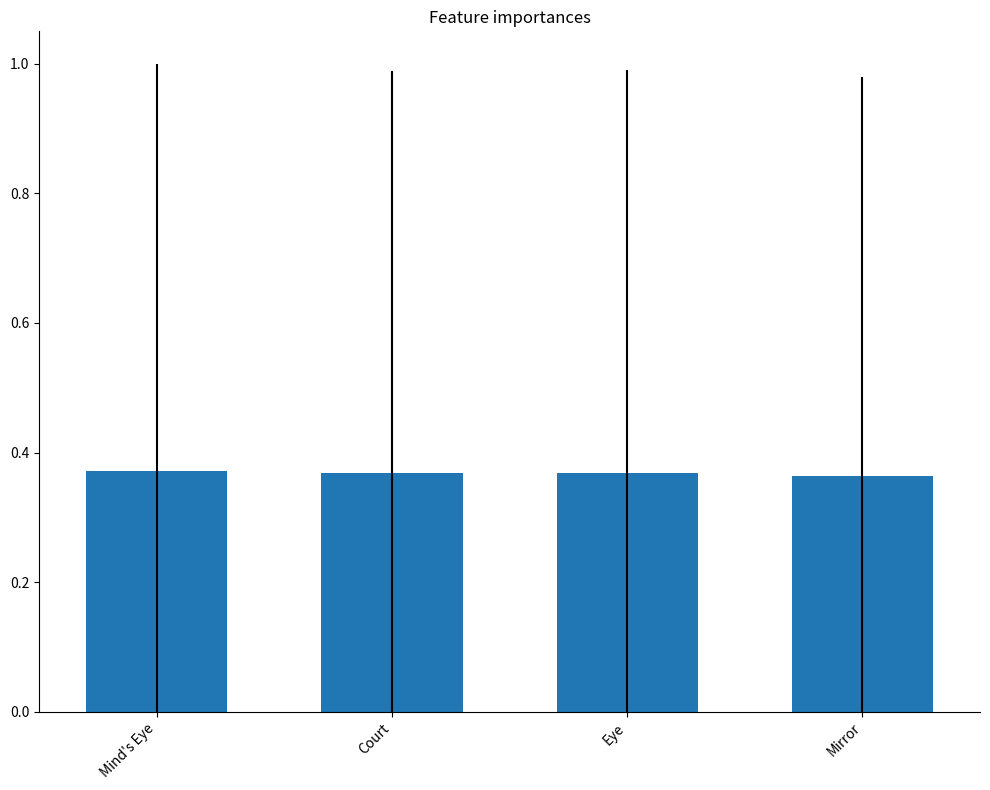

What is the sum of the values at Mind's Eye and Eye?

0.7